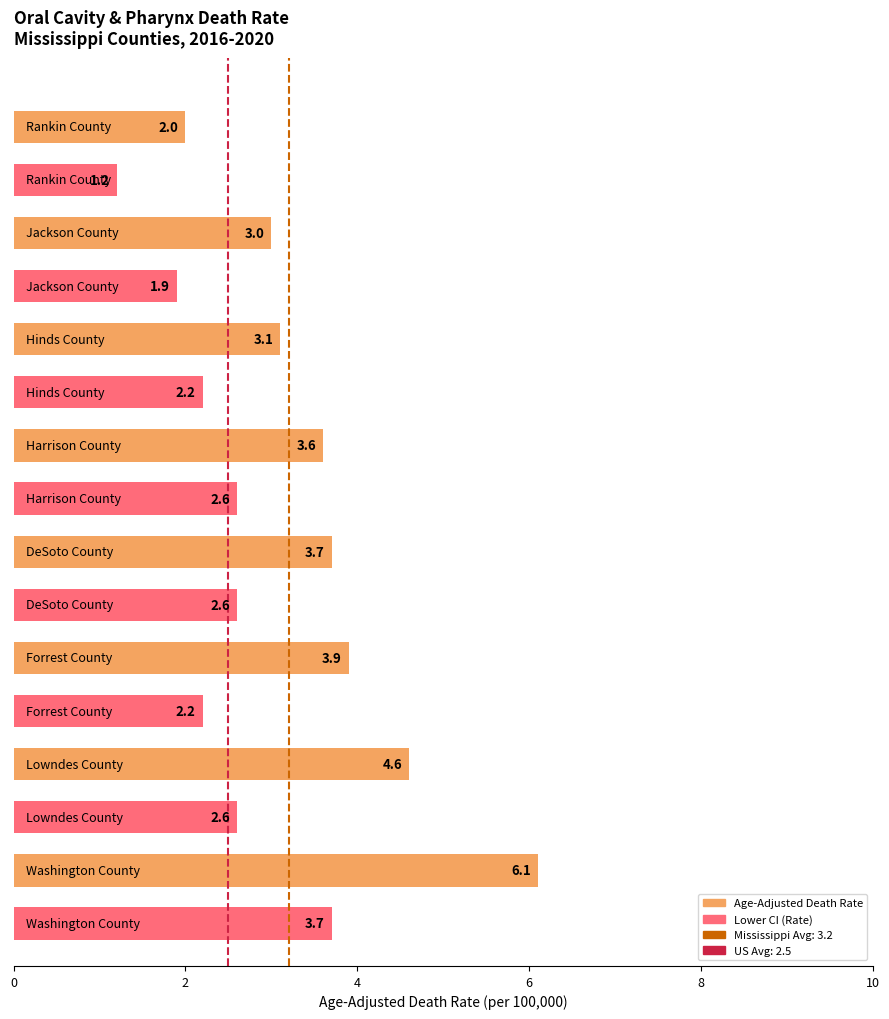

The value of Mississippi (3.2) at 0 is 1. True or false?

False